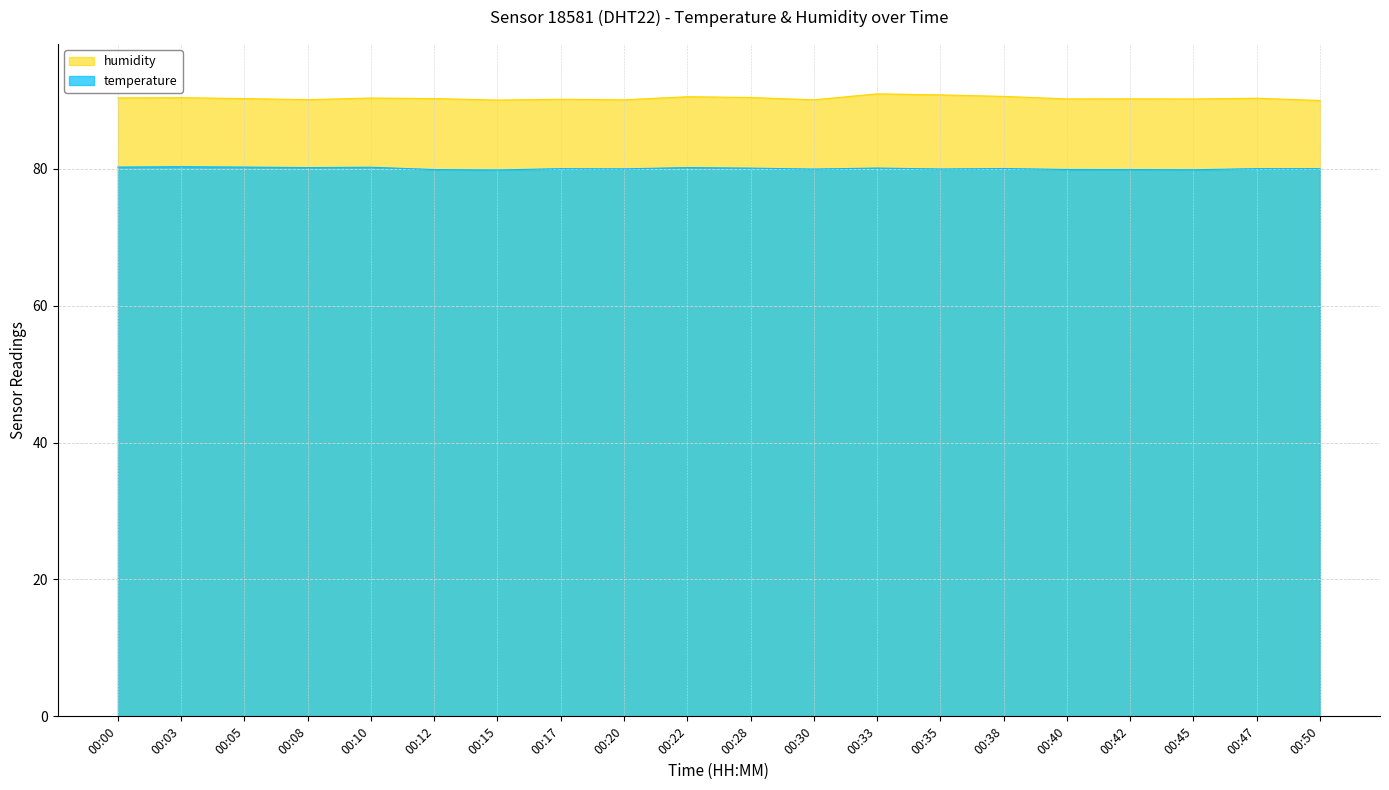

What is the difference between the highest and lowest values at 00:05?

10.0